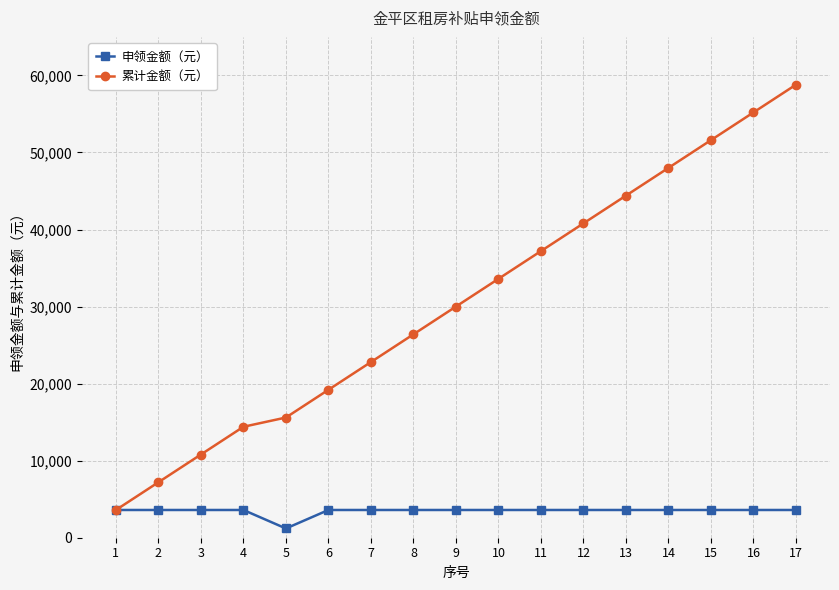

Rank the categories by 累计金额（元） value from lowest to highest.

1, 2, 3, 4, 5, 6, 7, 8, 9, 10, 11, 12, 13, 14, 15, 16, 17